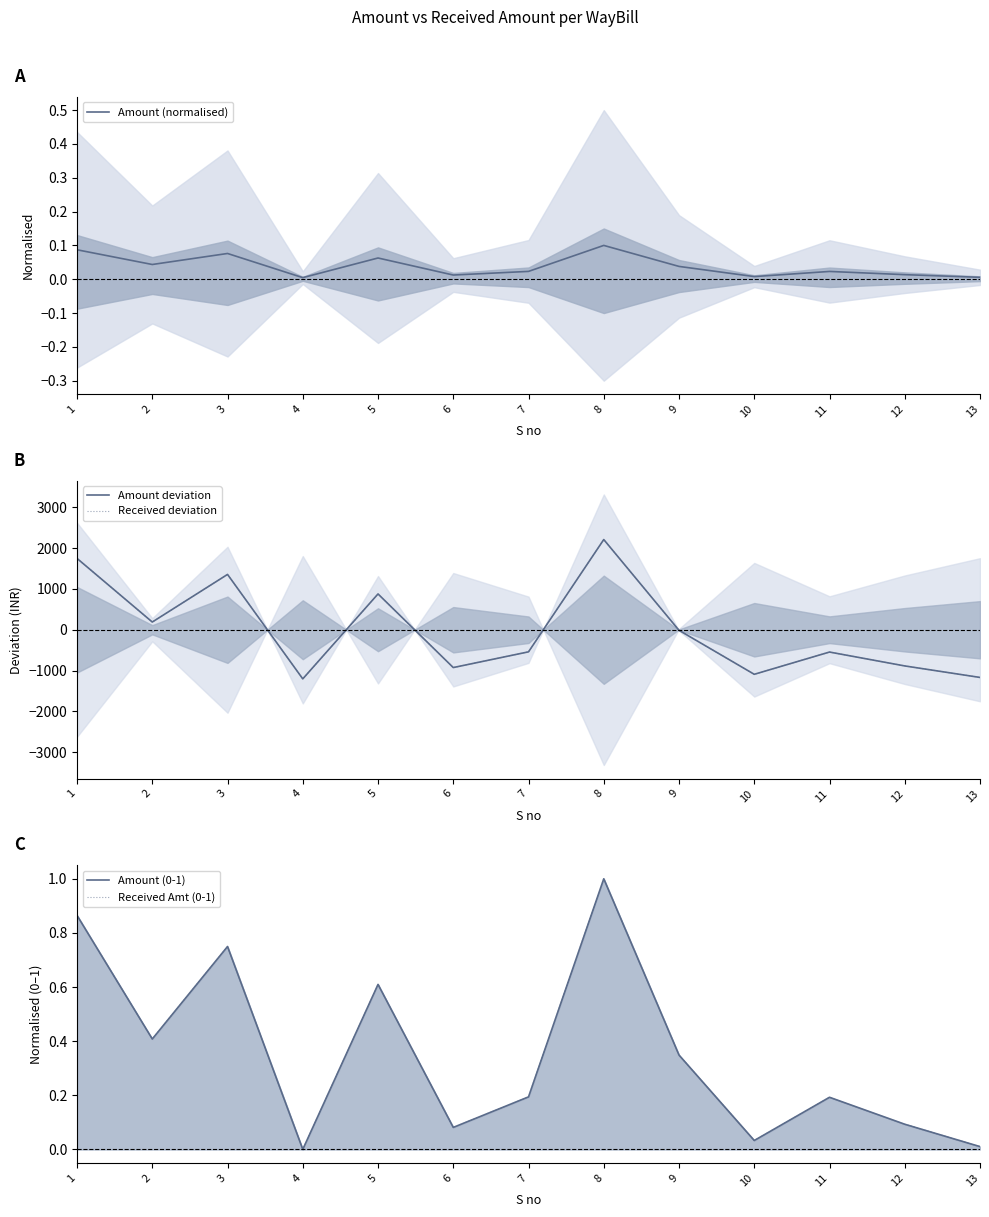

Reading right to left, transcribe all the data shown in this chart.

Amount (normalised): 13=0.0	12=0.0	11=0.0	10=0.0	9=0.0	8=0.1	7=0.0	6=0.0	5=0.1	4=0.0	3=0.1	2=0.0	1=0.1
Amount deviation: 13=-1168.2	12=-886.2	11=-546.2	10=-1091.2	9=-14.2	8=2208.8	7=-541.2	6=-926.2	5=876.8	4=-1203.2	3=1354.8	2=188.8	1=1746.8
Received deviation: 13=-1168.2	12=-886.2	11=-546.2	10=-1091.2	9=-14.2	8=2208.8	7=-541.2	6=-926.2	5=876.8	4=-1203.2	3=1354.8	2=188.8	1=1746.8
Amount (0-1): 13=0.0	12=0.1	11=0.2	10=0.0	9=0.3	8=1.0	7=0.2	6=0.1	5=0.6	4=0.0	3=0.7	2=0.4	1=0.9
Received Amt (0-1): 13=0.0	12=0.1	11=0.2	10=0.0	9=0.3	8=1.0	7=0.2	6=0.1	5=0.6	4=0.0	3=0.7	2=0.4	1=0.9